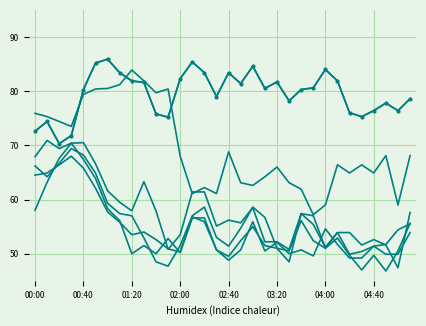

True or false: 8.103 has a value of 50.3 at 02:00.

True